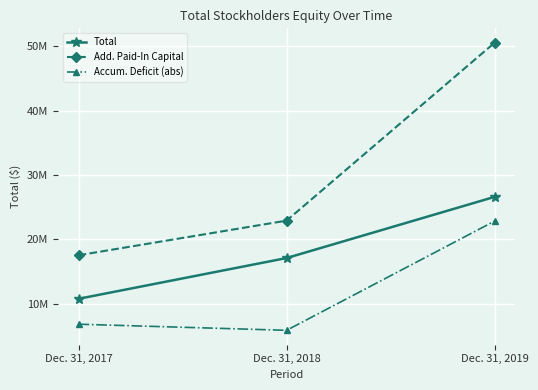

What is the sum of the Total values at Dec. 31, 2018 and Dec. 31, 2019?

43653709